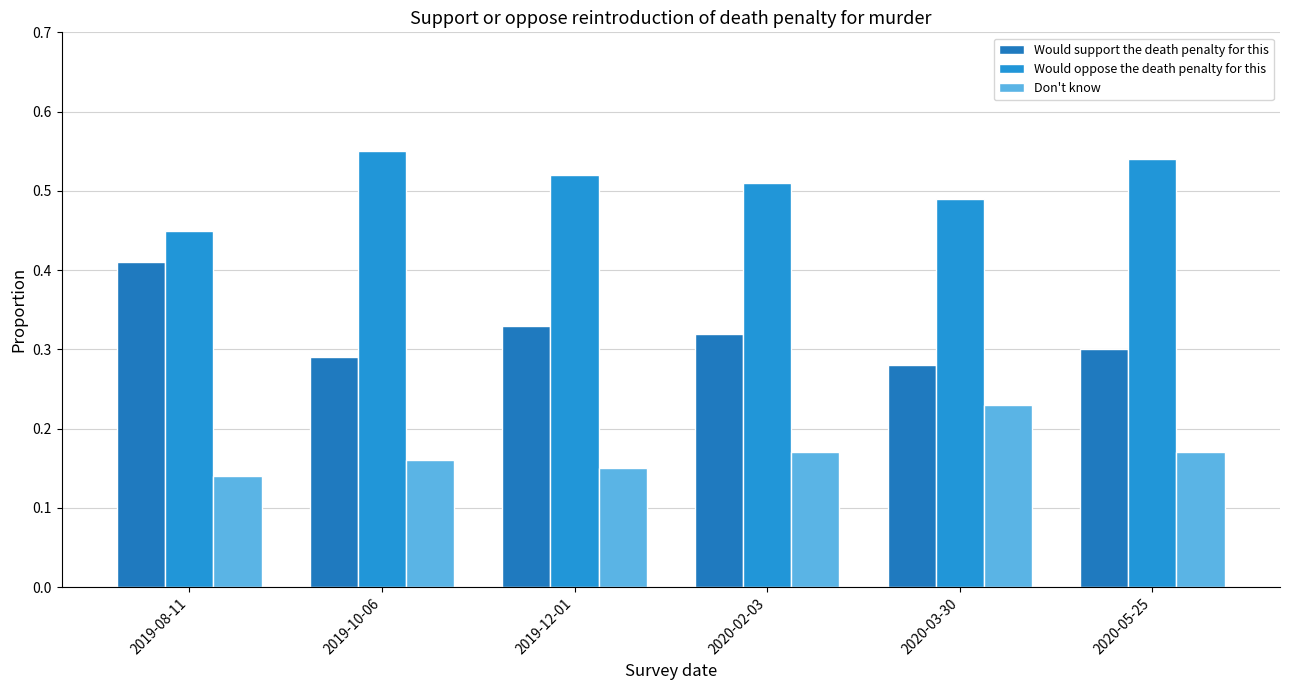

Reading right to left, transcribe all the data shown in this chart.

Would support the death penalty for this: 2020-05-25=0.3	2020-03-30=0.3	2020-02-03=0.3	2019-12-01=0.3	2019-10-06=0.3	2019-08-11=0.4
Would oppose the death penalty for this: 2020-05-25=0.5	2020-03-30=0.5	2020-02-03=0.5	2019-12-01=0.5	2019-10-06=0.6	2019-08-11=0.5
Don't know: 2020-05-25=0.2	2020-03-30=0.2	2020-02-03=0.2	2019-12-01=0.1	2019-10-06=0.2	2019-08-11=0.1